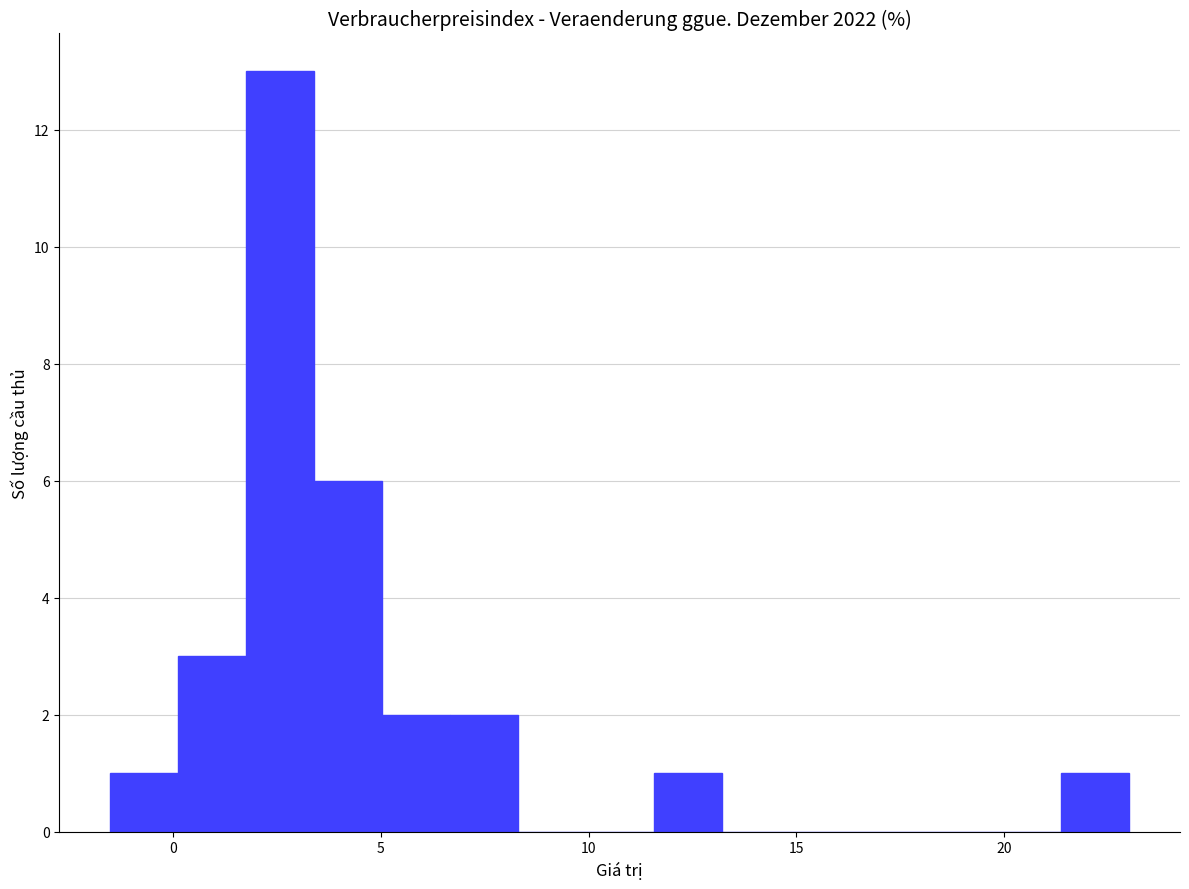

Read against the x-axis, roughly where is the centre of the tallest bar?

2.5